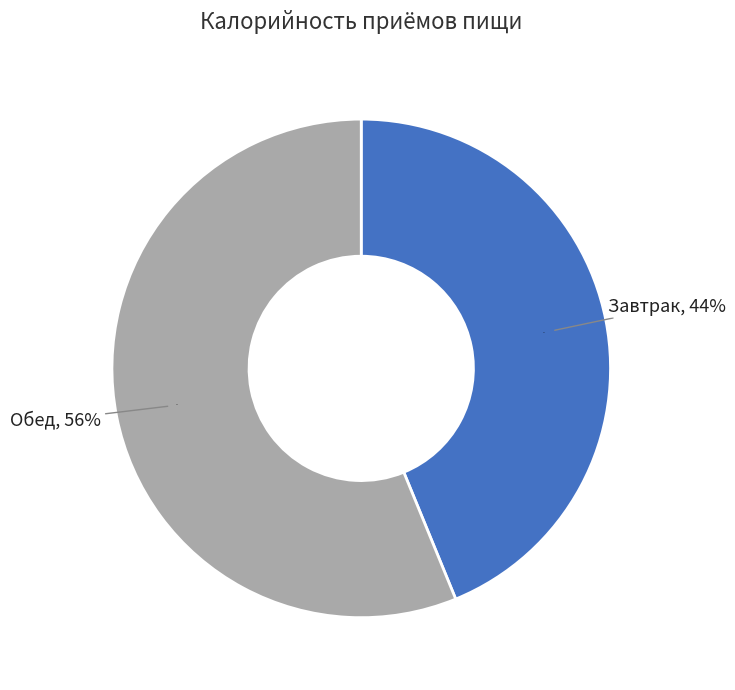

What is the ratio of the value at Завтрак to the value at Обед?

0.8